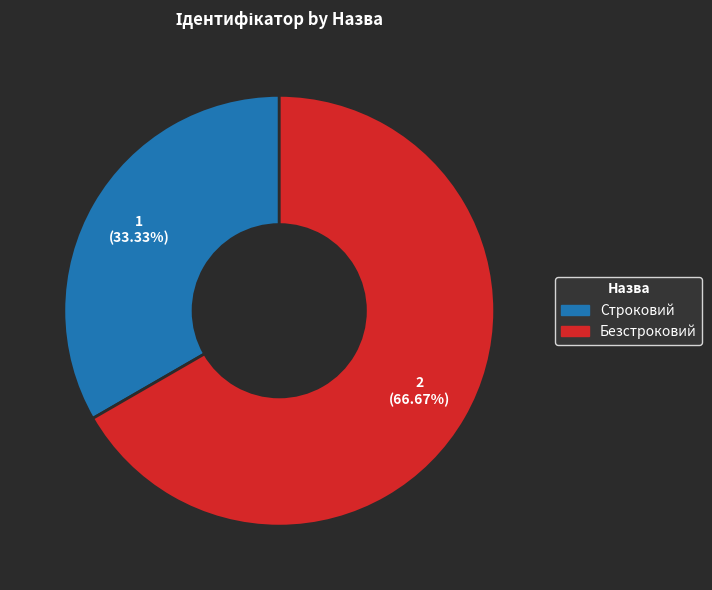

Is there a majority slice in this chart?

Yes